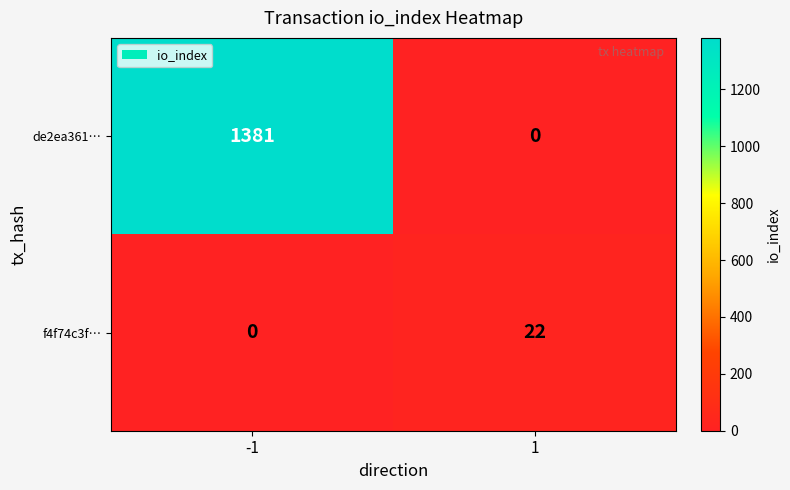

True or false: f4f74c3f… has a value of 0 at -1.

True